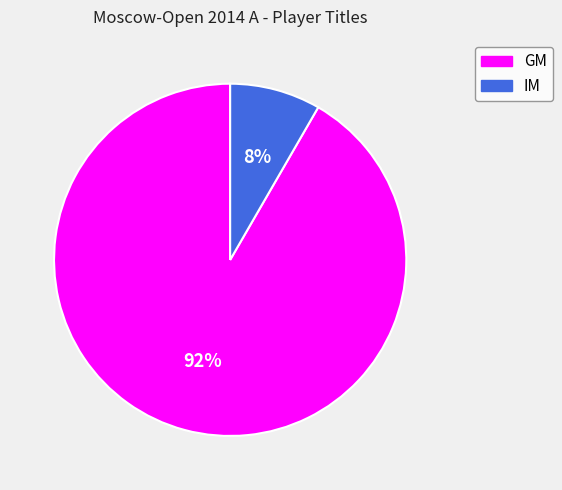

To the nearest percent, what is the average slice percentage?

50%